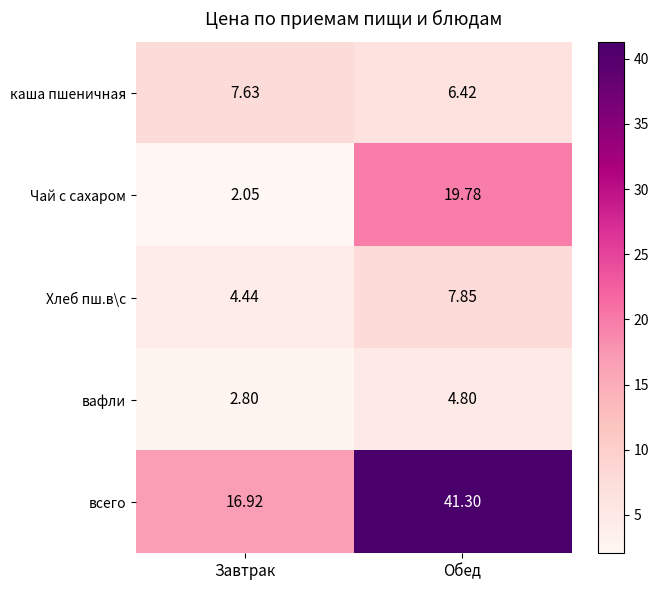

Which series has the largest range (max minus min)?

всего